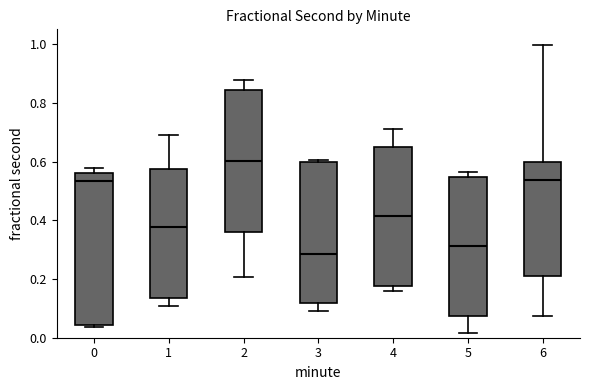

Reading left to right, transcribe this box plot: for each box, give where its median line is, the range the box spans, and where its two whiskers end, as read against the y-axis. The values are not printed on the chart, so give them approximately, as read against the axis.

0: median 0.54, box 0.04 to 0.56, whiskers 0.04 (just below the box's lower edge) to 0.58
1: median 0.38, box 0.14 to 0.58, whiskers 0.10 to 0.68
2: median 0.60, box 0.36 to 0.84, whiskers 0.20 to 0.88
3: median 0.28, box 0.12 to 0.60, whiskers 0.08 to 0.60
4: median 0.42, box 0.18 to 0.66, whiskers 0.16 to 0.70
5: median 0.32, box 0.08 to 0.54, whiskers 0.02 to 0.56
6: median 0.54, box 0.20 to 0.60, whiskers 0.08 to 1.00